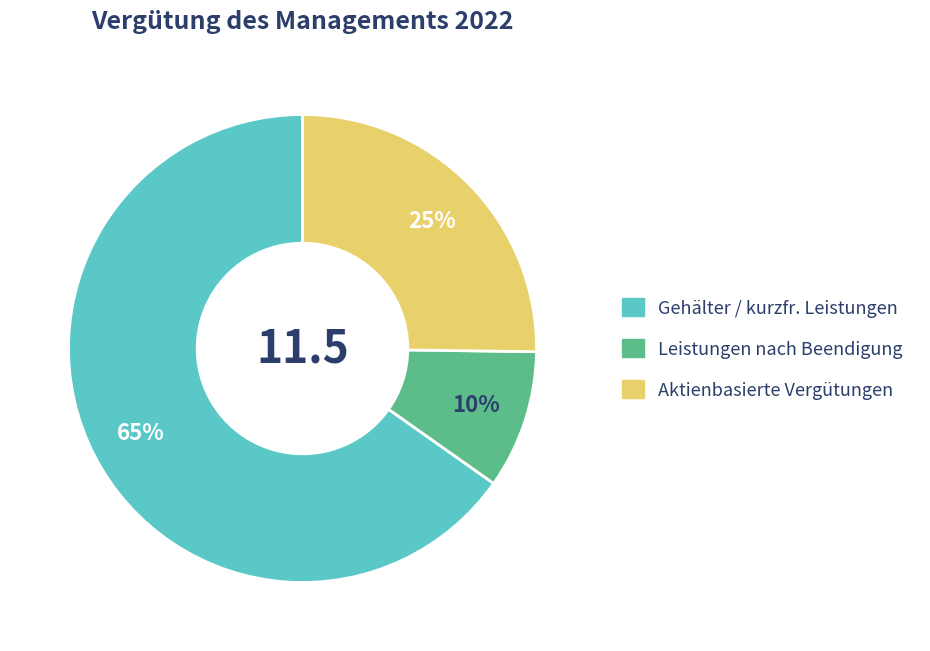

To the nearest percent, what portion does Aktienbasierte Vergütungen represent?

25%